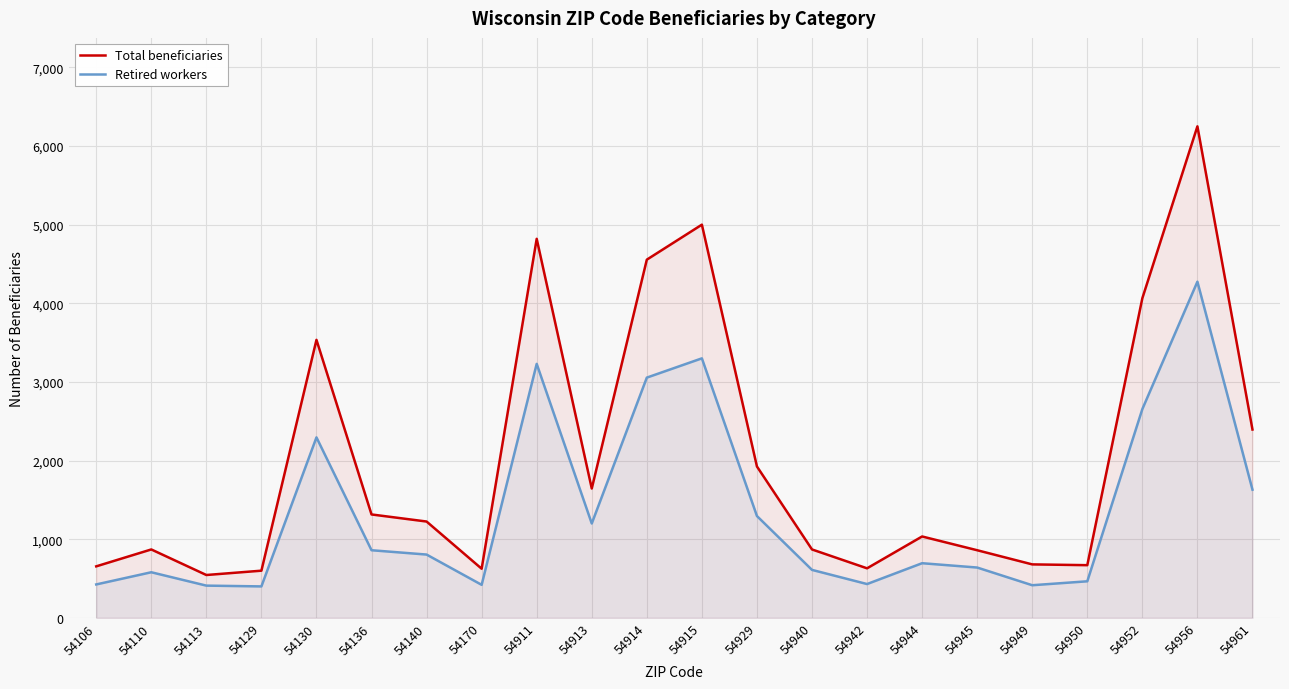

Between 54129 and 54940, which is larger?

54940